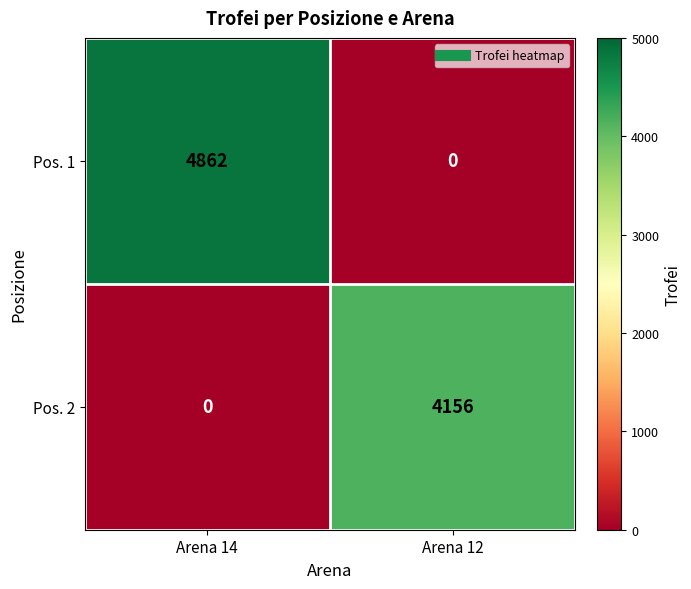

At which label is Pos. 2 closest to 2078?

Arena 14